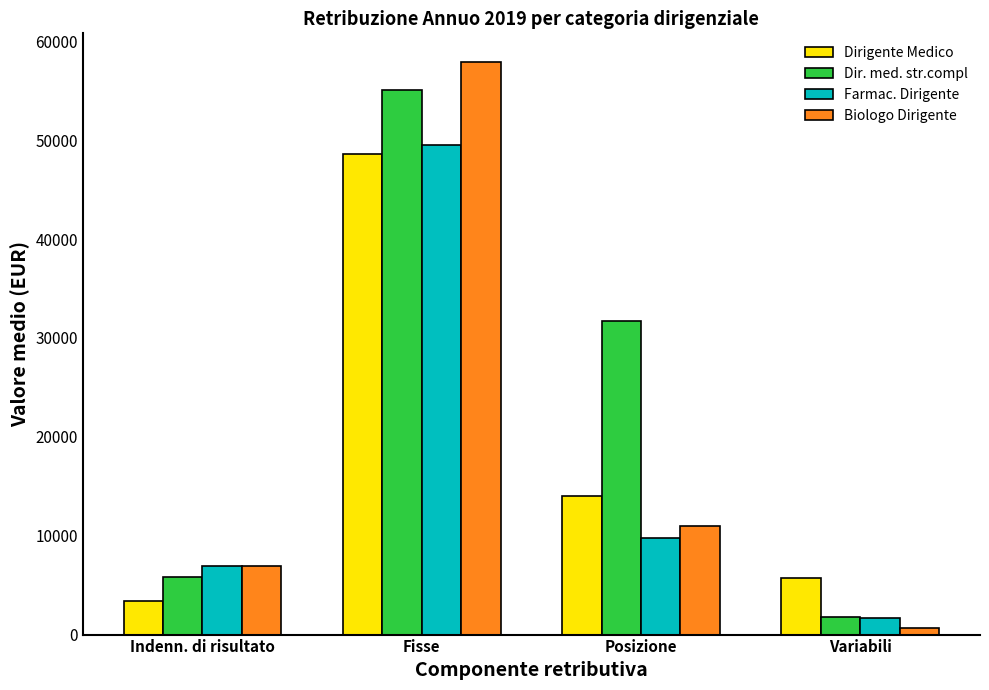

What is the sum of the Farmac. Dirigente values at Fisse and Variabili?

51154.5